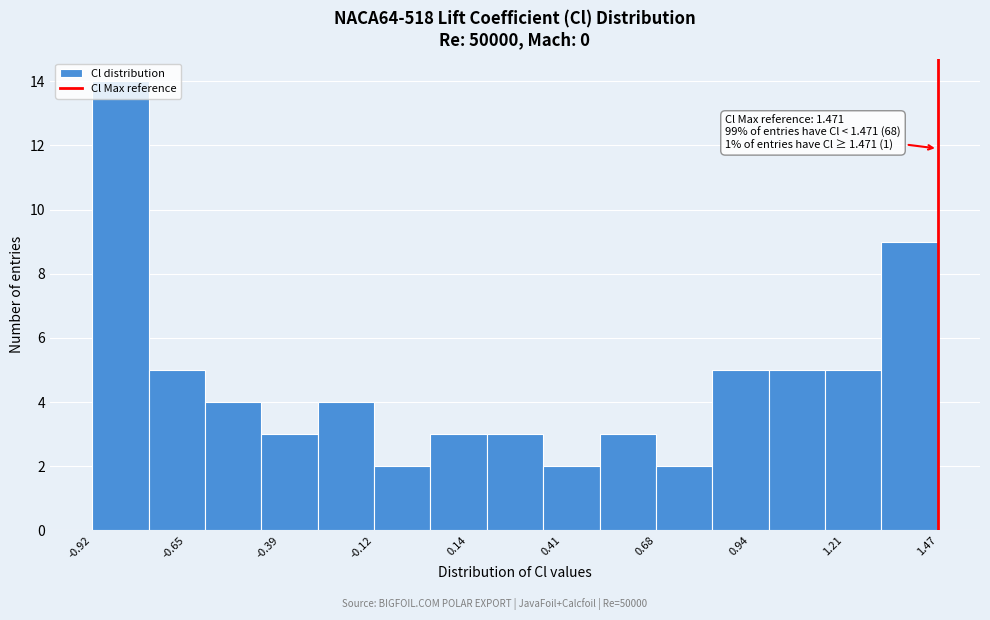

Around what value on the x-axis is the tallest bar? Give the approximate position of its centre, as read against the axis.

-0.85